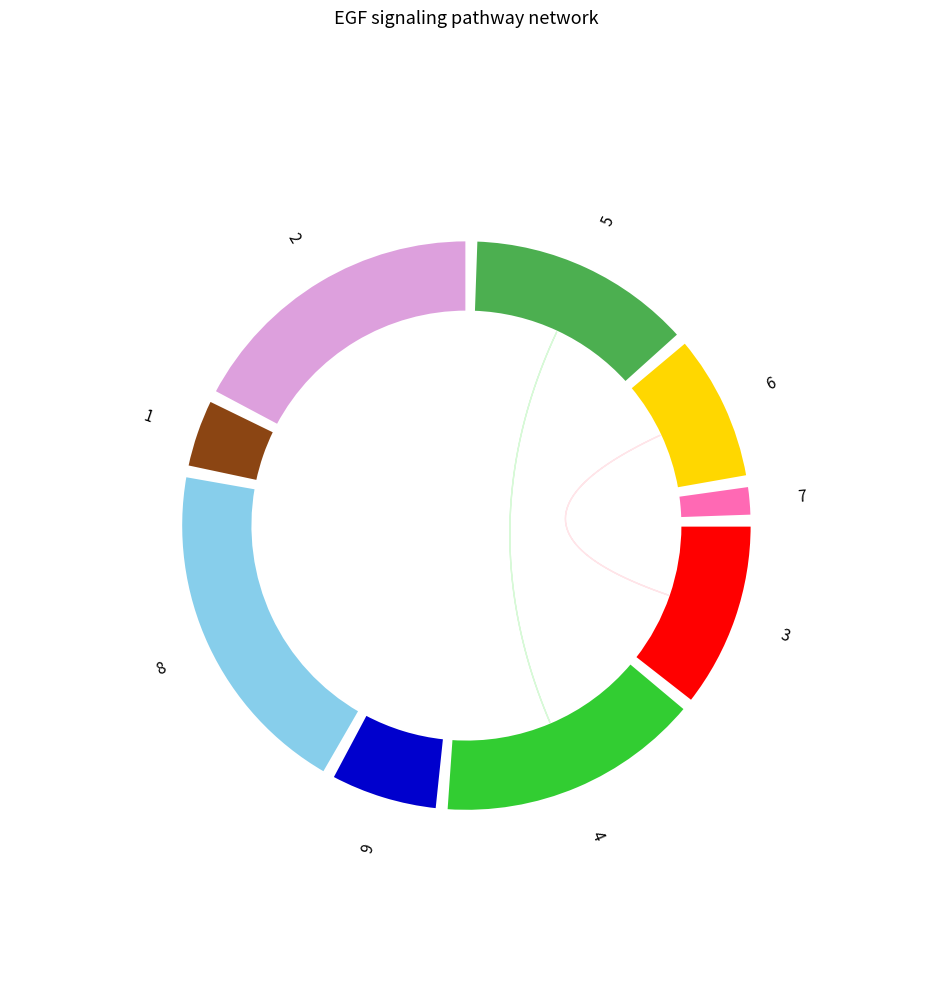

How many slices are in this pie chart?

9